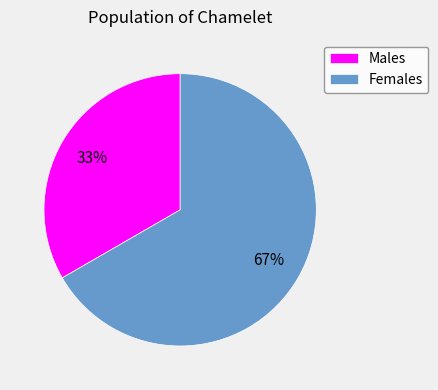

To the nearest percent, what portion does Females represent?

67%